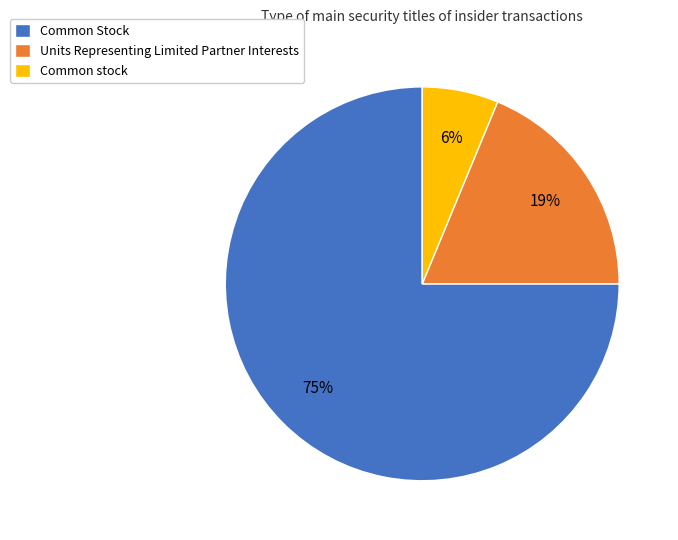

Which has a higher value, Units Representing Limited Partner Interests or Common Stock?

Common Stock